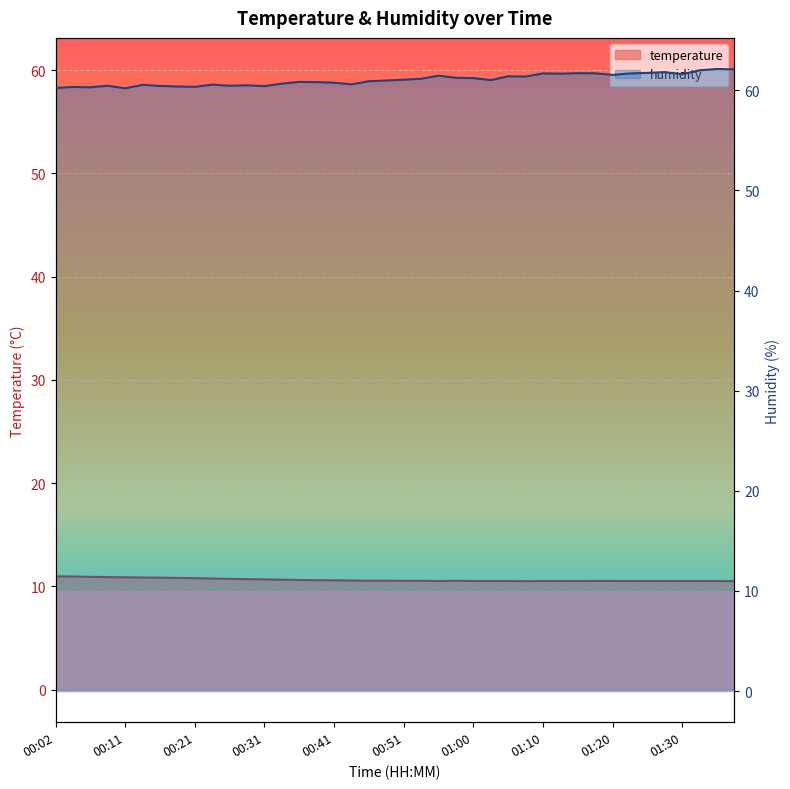

How many lines are shown in the chart?

2